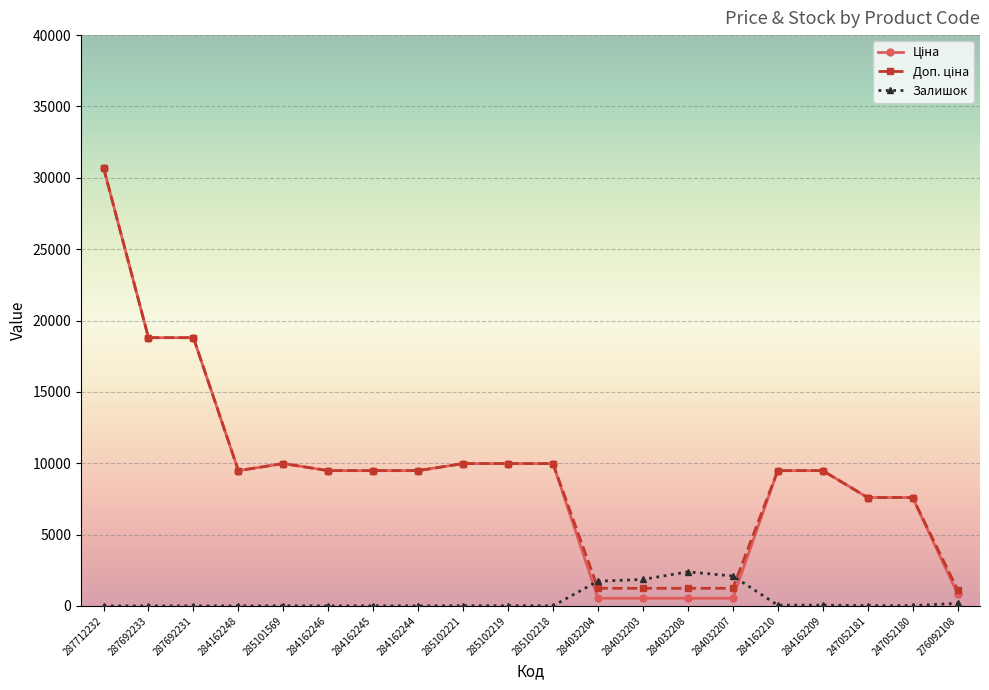

What is the maximum value shown in the chart?

30717.1